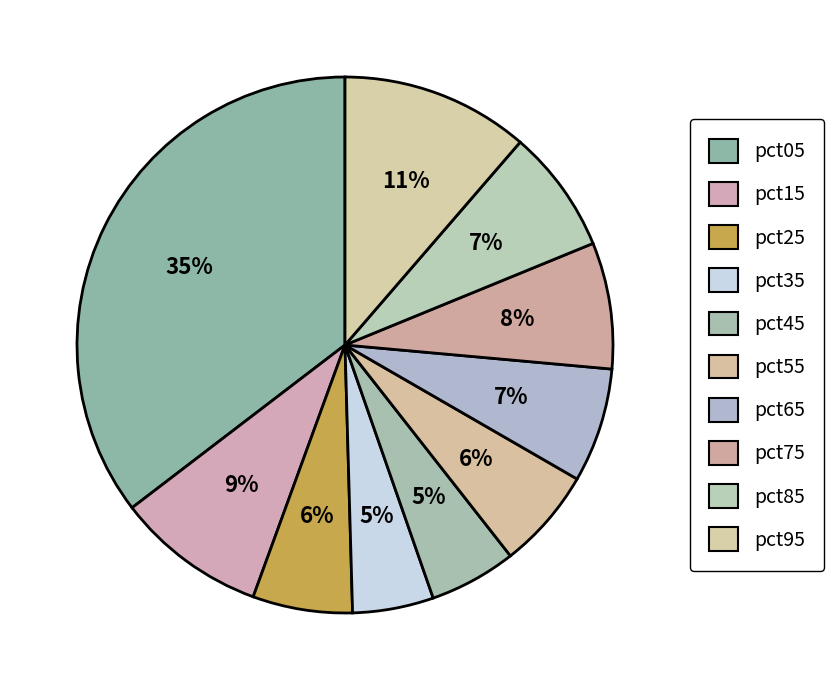

Does any single category account for the majority?

No